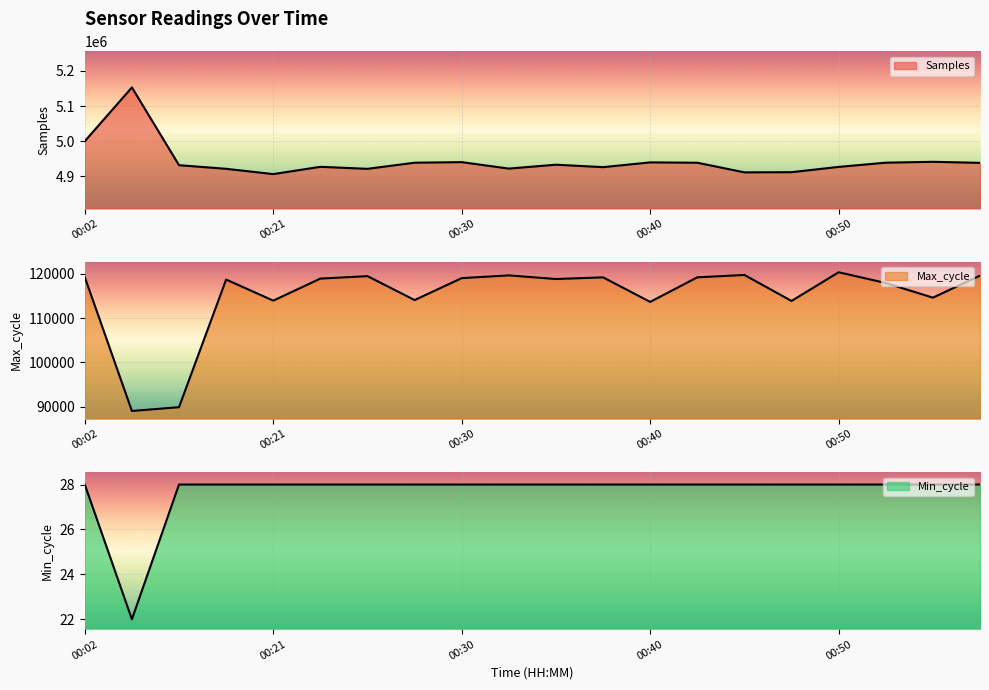

True or false: Max_cycle has a value of 163408 at 00:28.

False